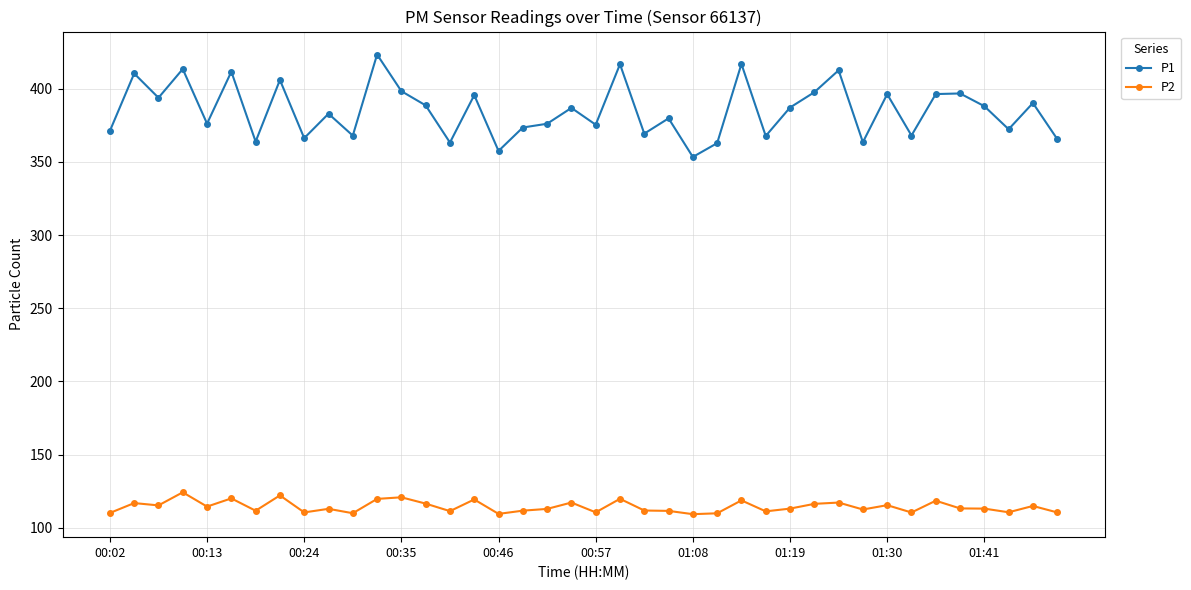

Which series has the largest total across all categories?

P1